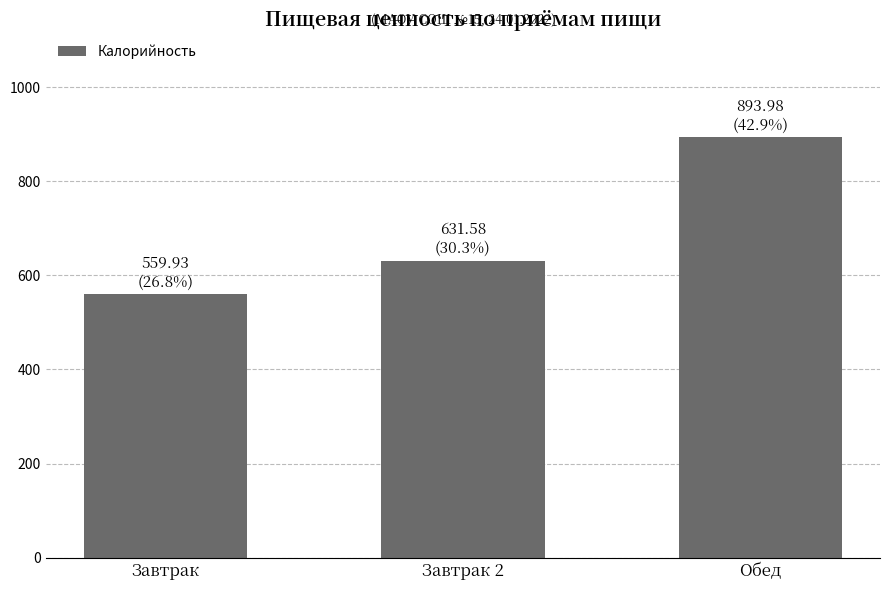

What is the average value?

695.2